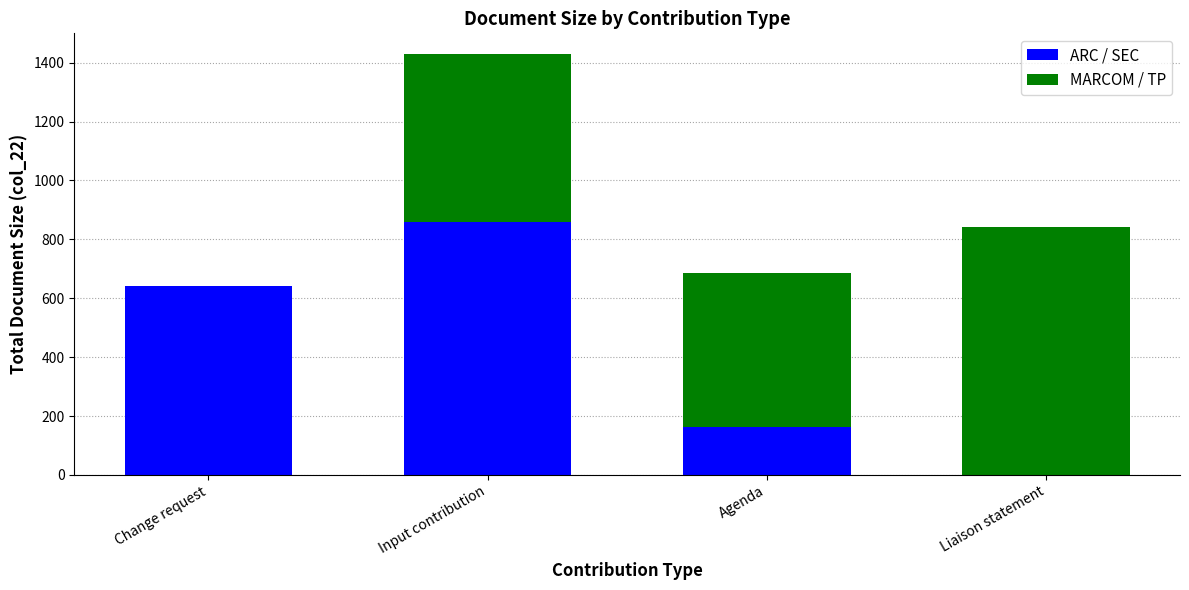

Is it true that ARC / SEC equals 1111 at Change request?

False